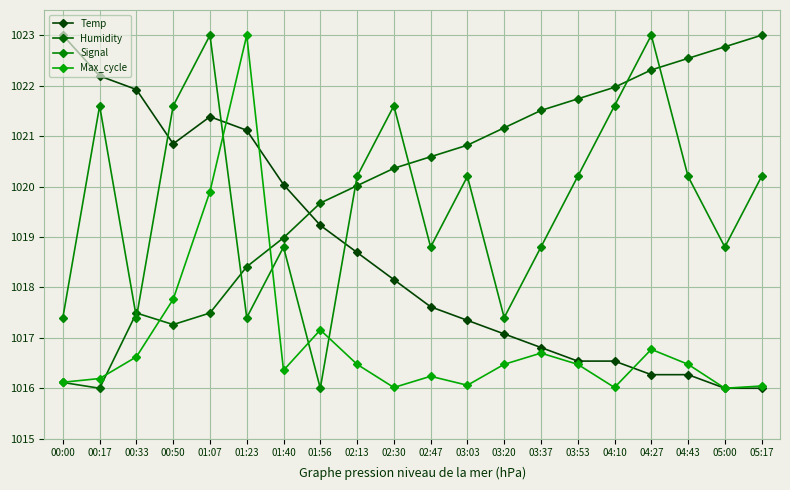

How many data points does each series have?

20